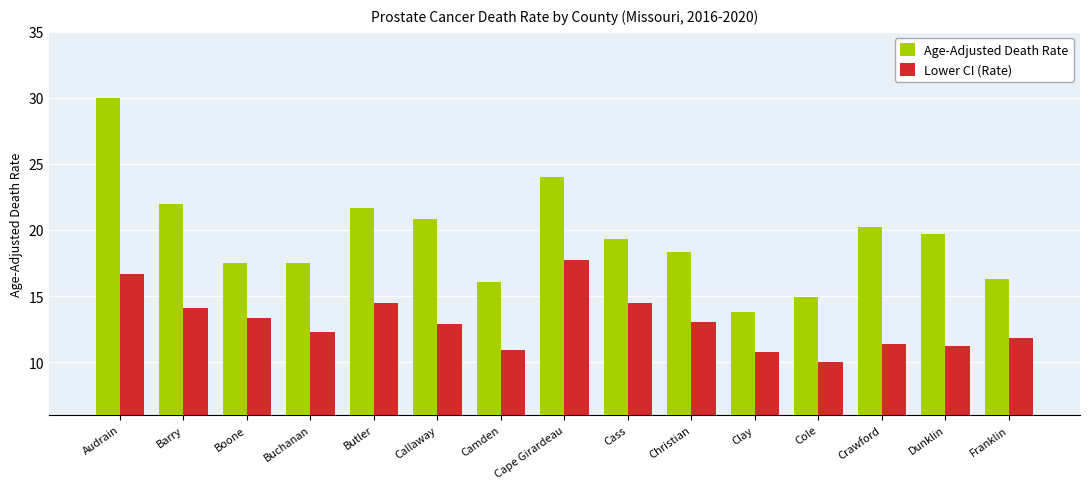

What is the smallest value displayed?

10.0